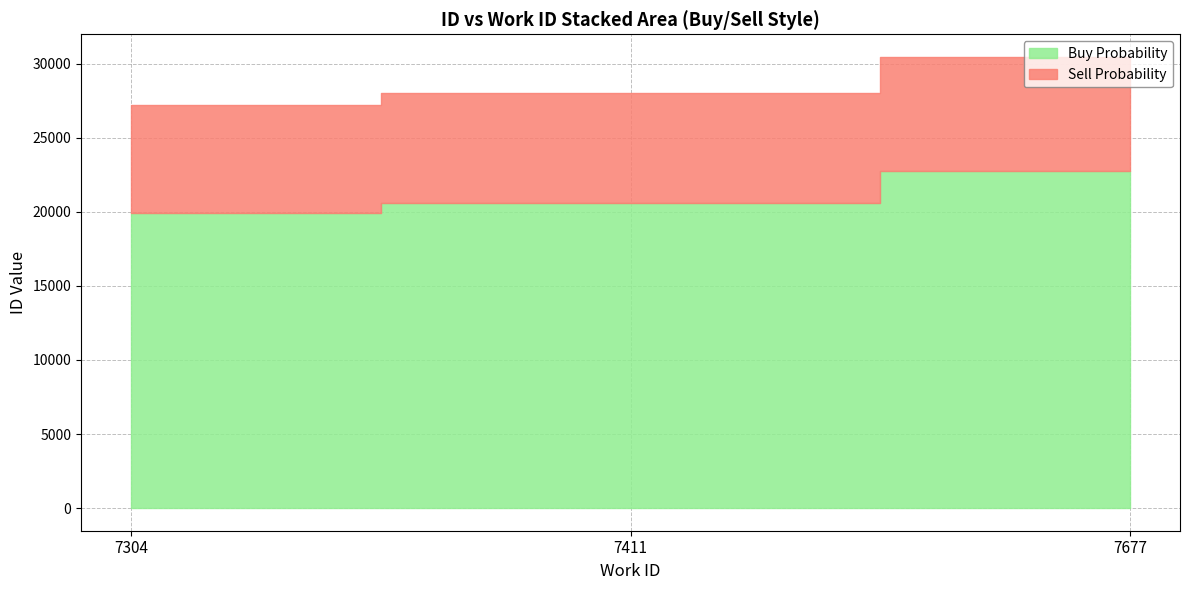

At how many categories does at least one series exceed 25302?

3